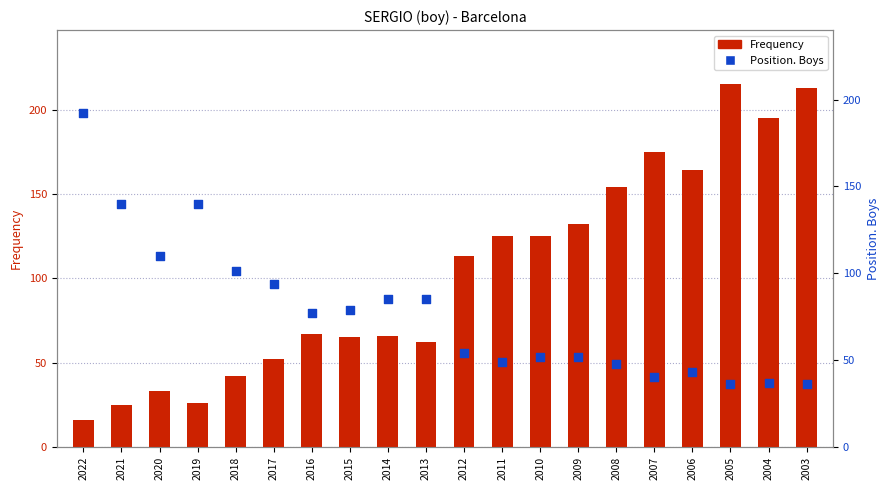

Which series has the largest total across all categories?

Frequency